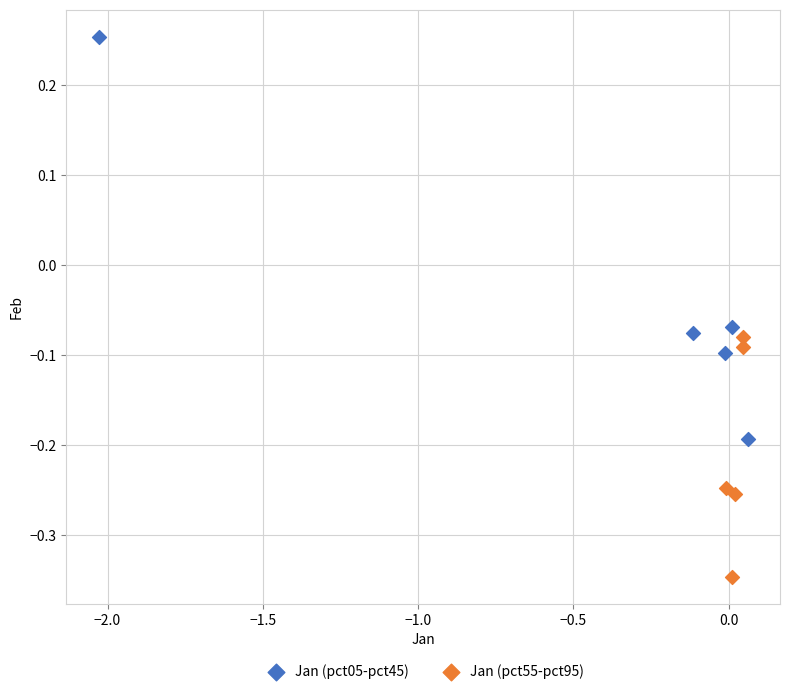

Which series contains the lowest Y value?

Jan (pct55-pct95)